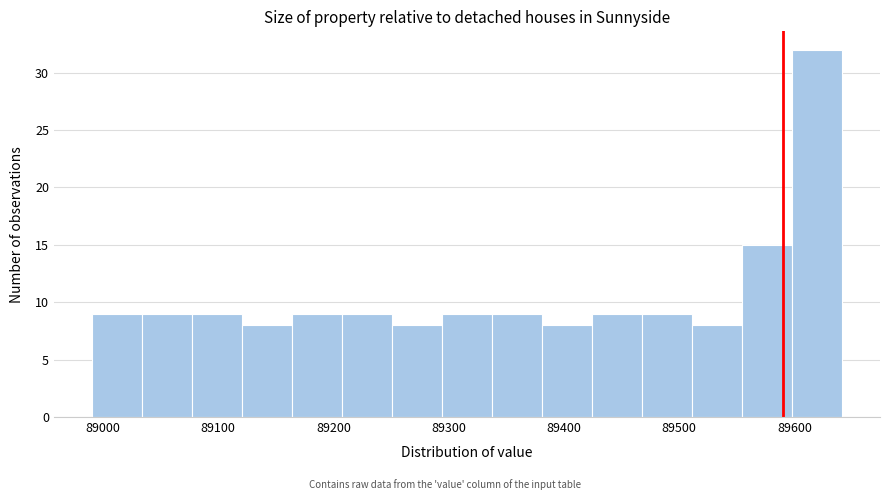

Reading left to right, list every bar in this chart as the range it spans on the x-axis followed by its height. Neither the bar edges nor the heights are printed on the chart, so give them approximately, as read against the axes.

88990 to 89030: 9
89030 to 89080: 9
89080 to 89120: 9
89120 to 89160: 8
89160 to 89210: 9
89210 to 89250: 9
89250 to 89290: 8
89290 to 89340: 9
89340 to 89380: 9
89380 to 89420: 8
89420 to 89470: 9
89470 to 89510: 9
89510 to 89550: 8
89550 to 89600: 15
89600 to 89640: 32